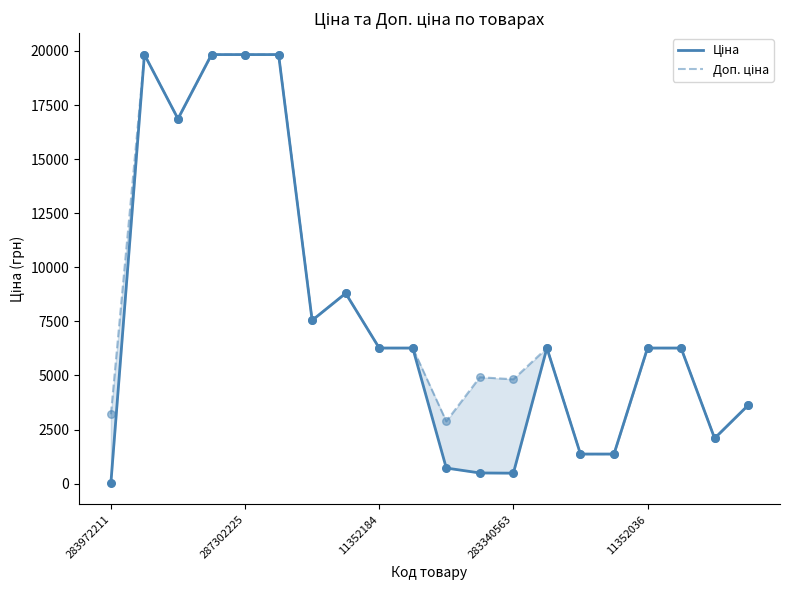

At how many categories does at least one series exceed 4015?

14